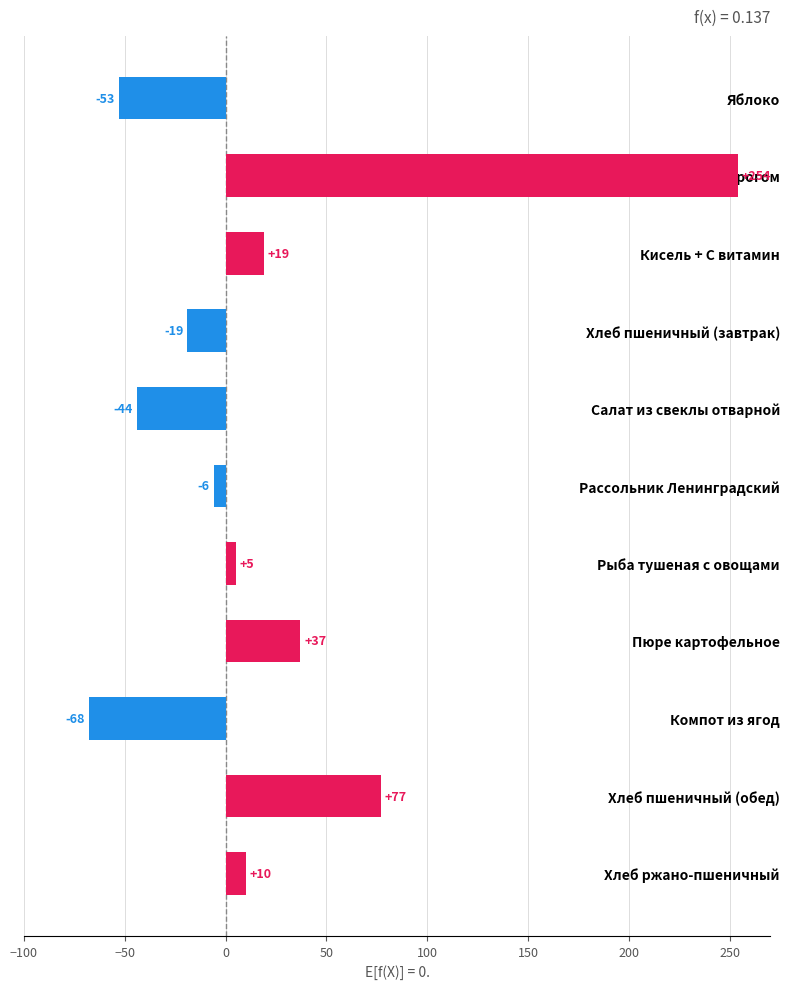

At which category does the chart reach its minimum across all series?

Компот из ягод